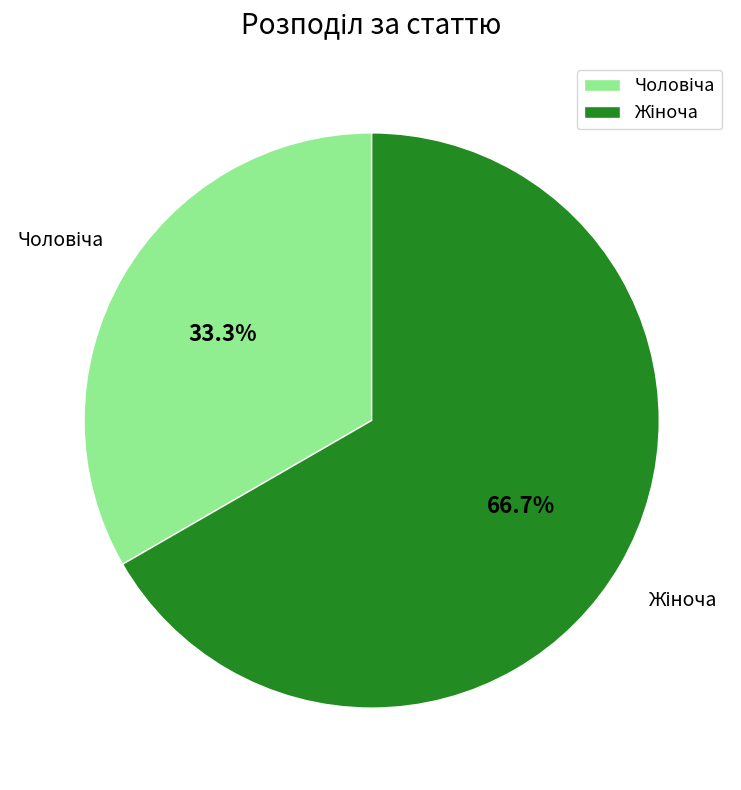

Does any single category account for the majority?

Yes